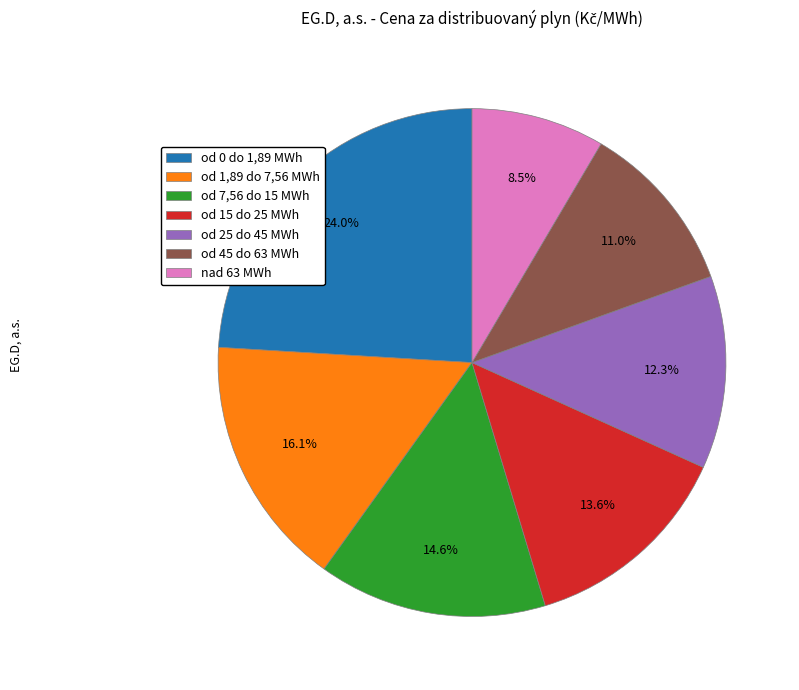

Between od 0 do 1,89 MWh and od 25 do 45 MWh, which is larger?

od 0 do 1,89 MWh